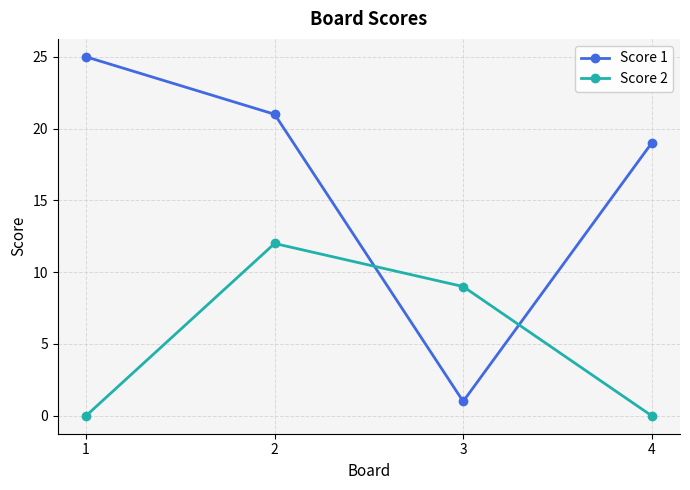

Is it true that Score 2 equals 12 at 2?

True